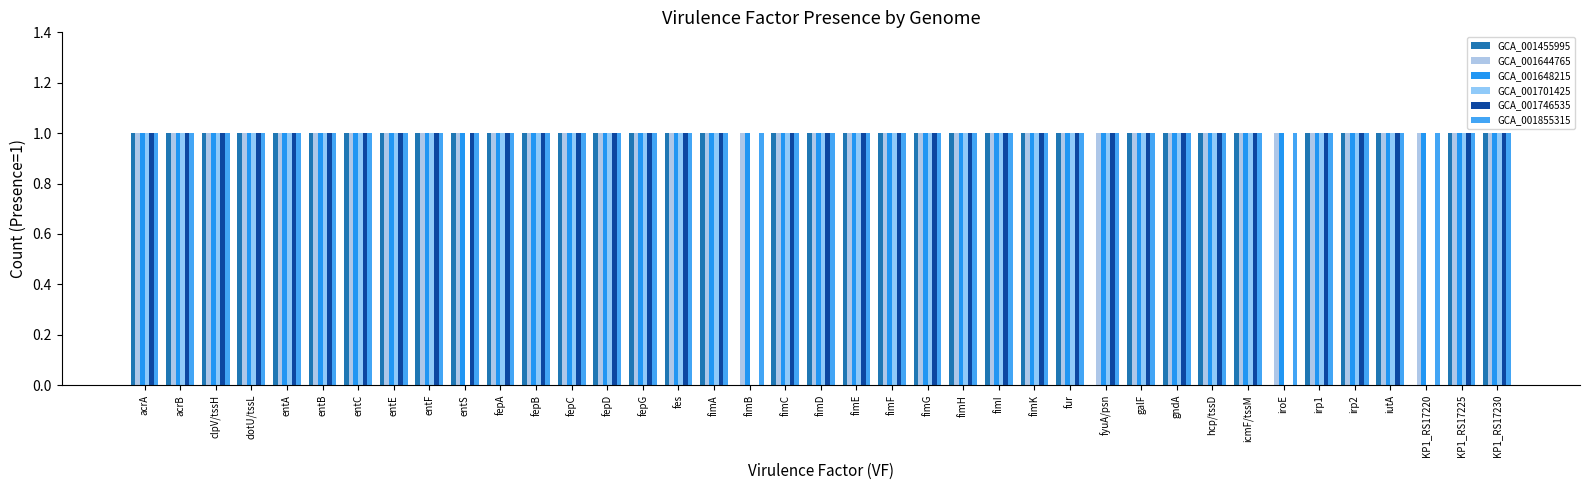

What are all the series names shown in the legend?

GCA_001455995, GCA_001644765, GCA_001648215, GCA_001701425, GCA_001746535, GCA_001855315